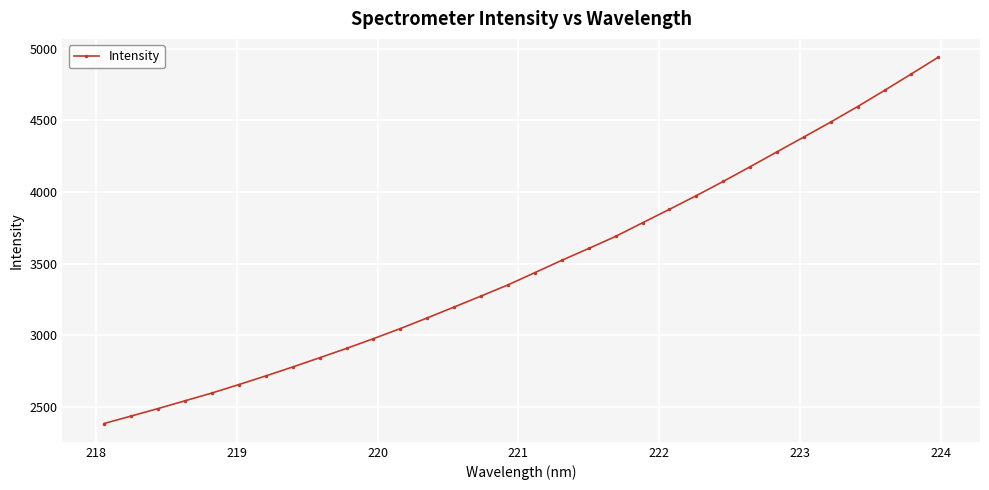

What is the smallest value displayed?

2385.8